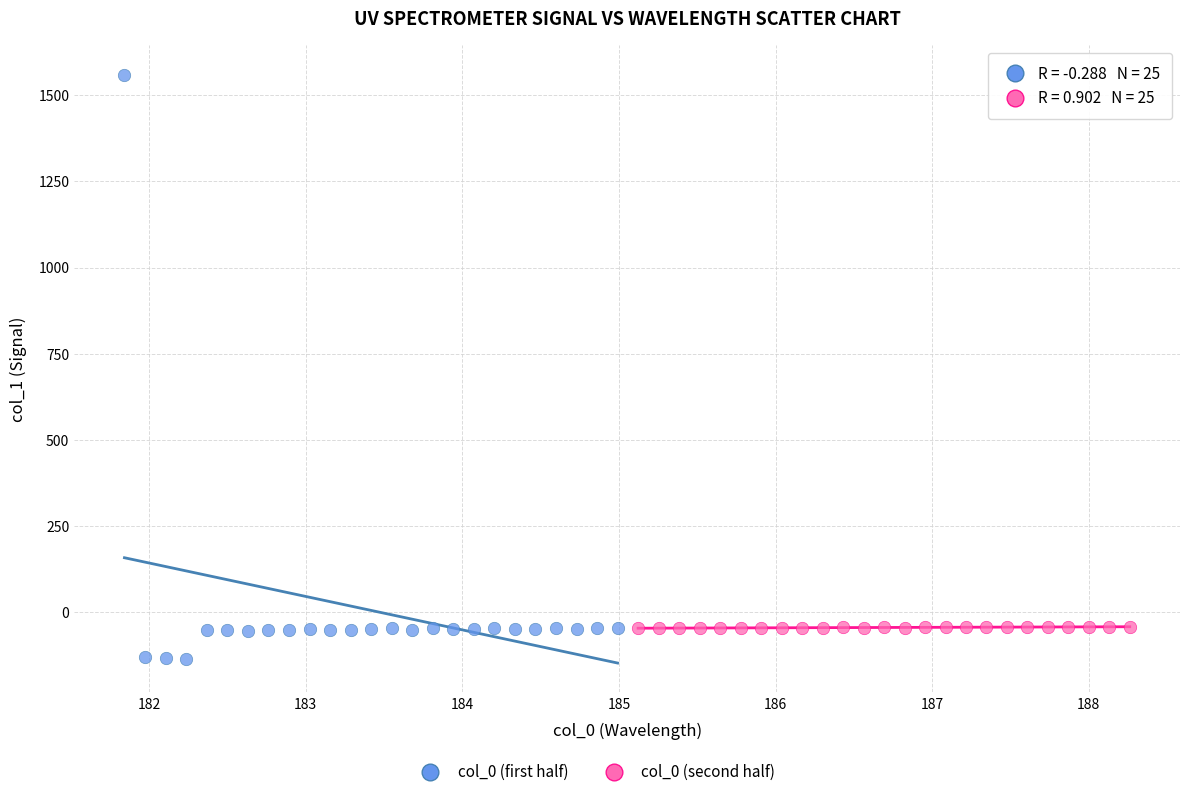

Which series reaches the minimum Y coordinate?

col_0 (first half)